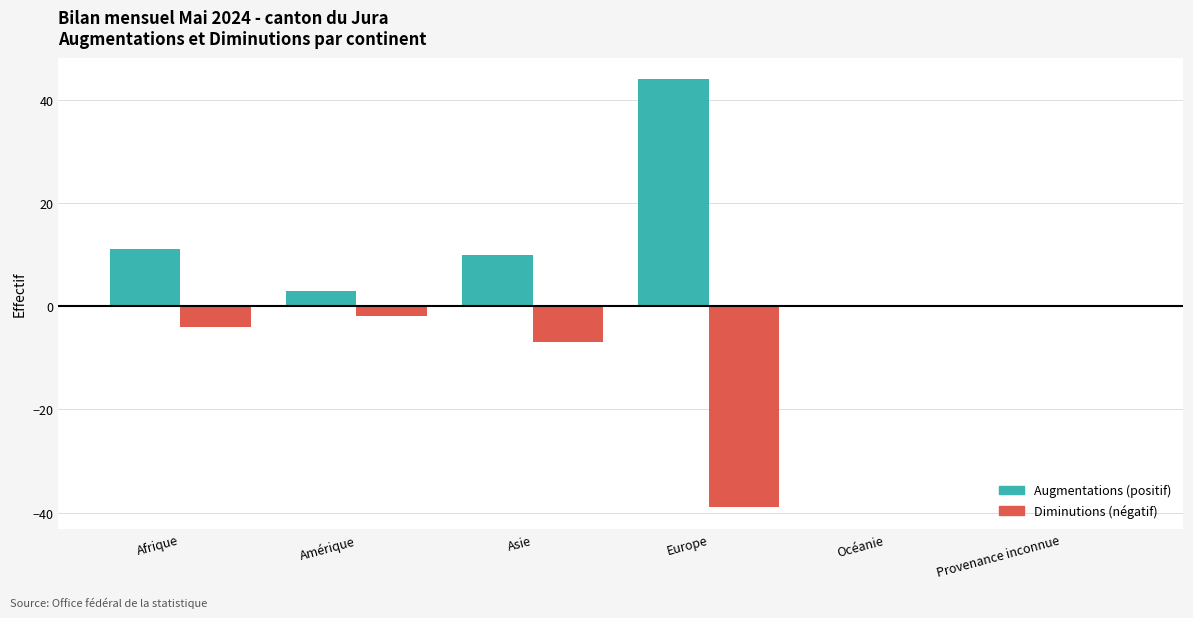

At which category is the sum across all series the highest?

Afrique